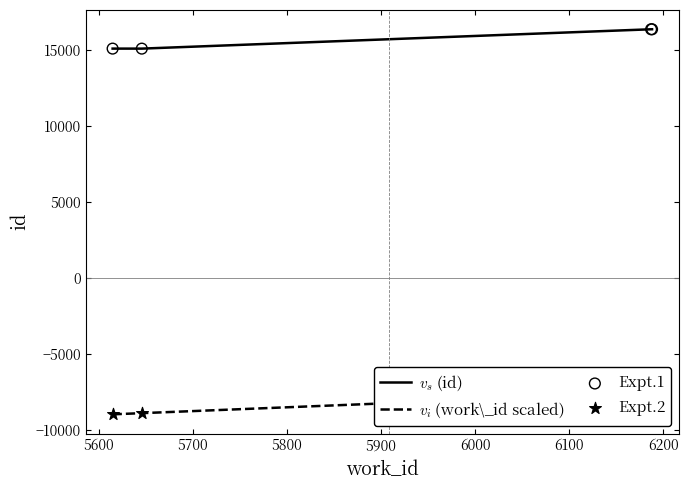

Which series reaches the maximum Y coordinate?

$v_s$ (id)